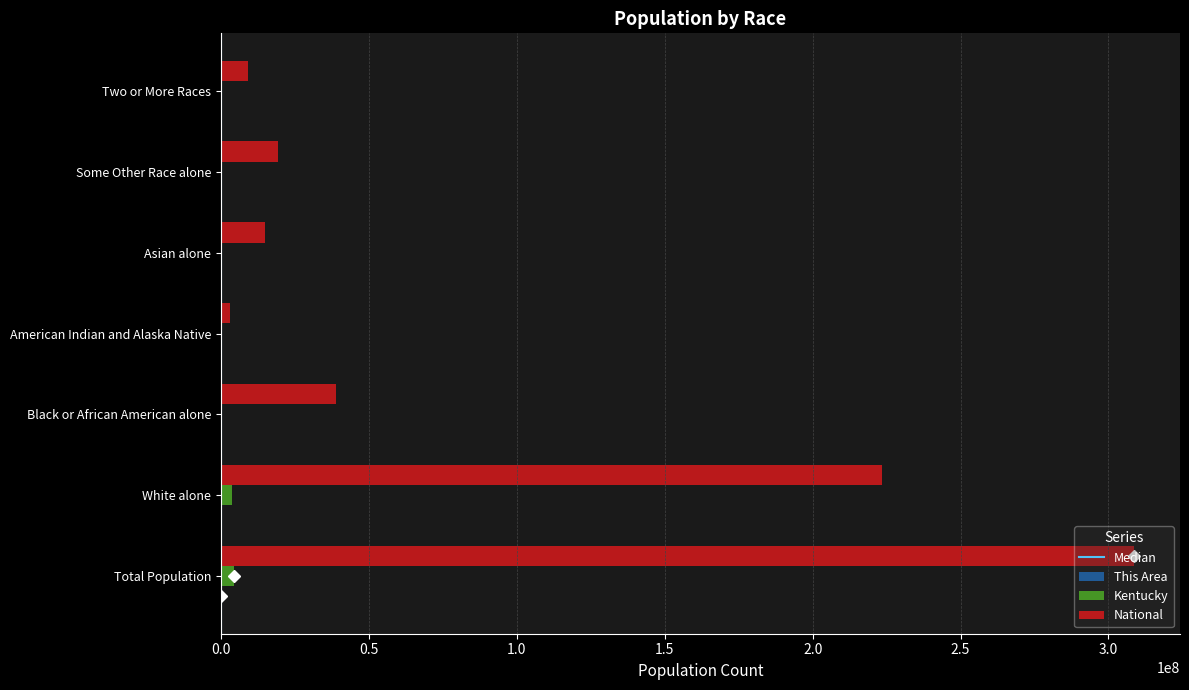

At which label is National closest to 155838893?

White alone